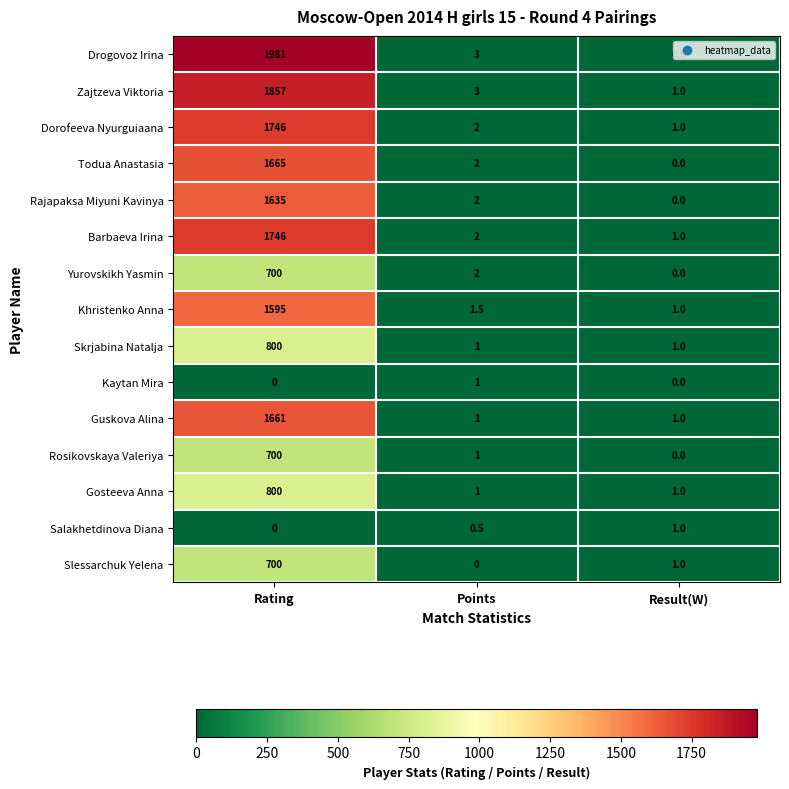

The value of Gosteeva Anna at Result(W) is 1.0. True or false?

True